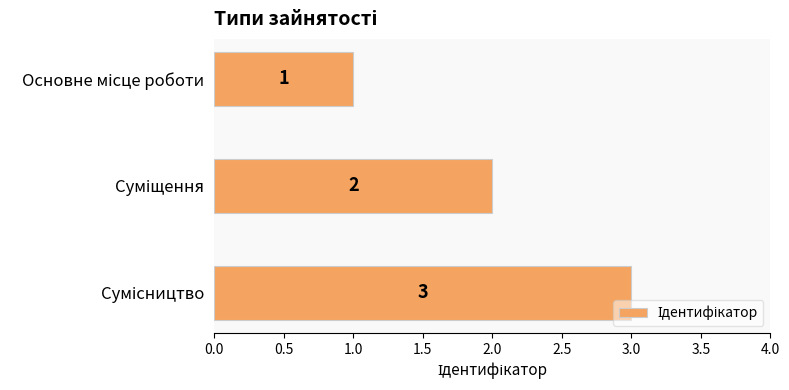

What is the average value?

2